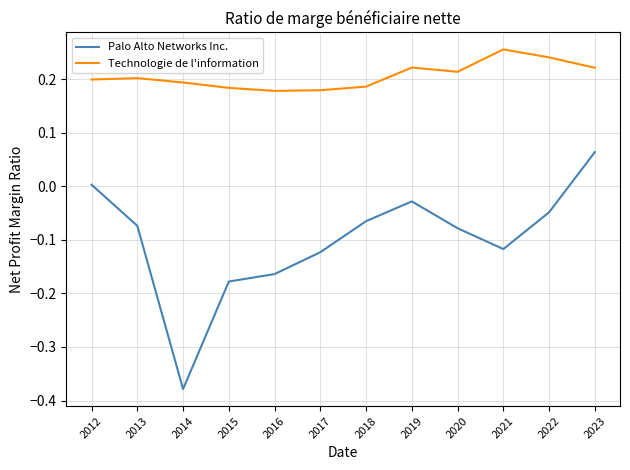

What are all the series names shown in the legend?

Palo Alto Networks Inc., Technologie de l'information